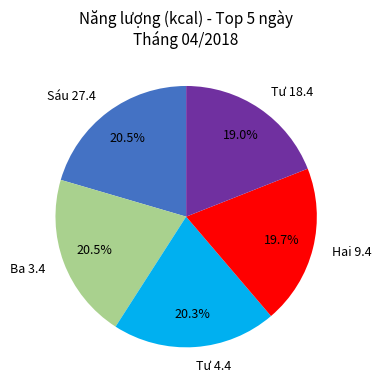

Which slice is the smallest?

Tư 18.4